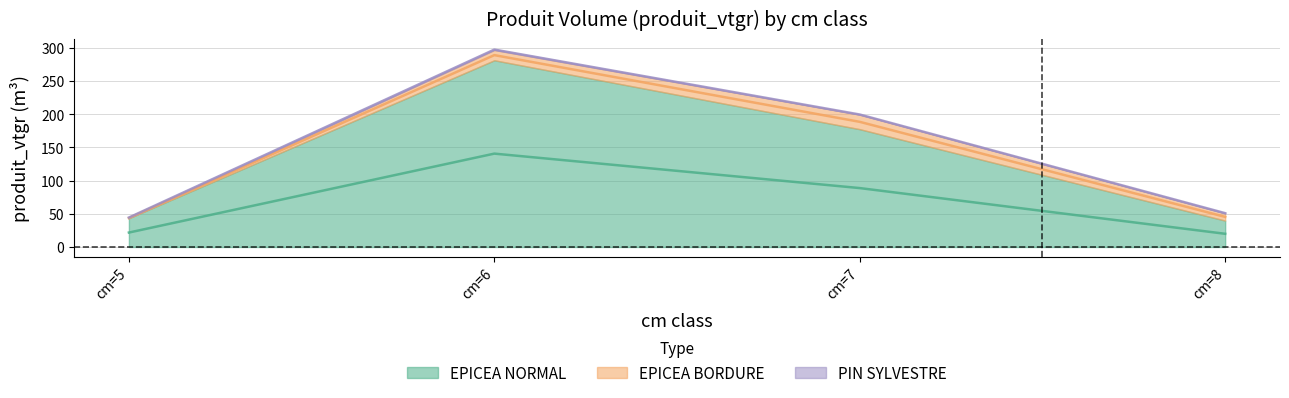

What is the total value across all series at cm=7?

199.7